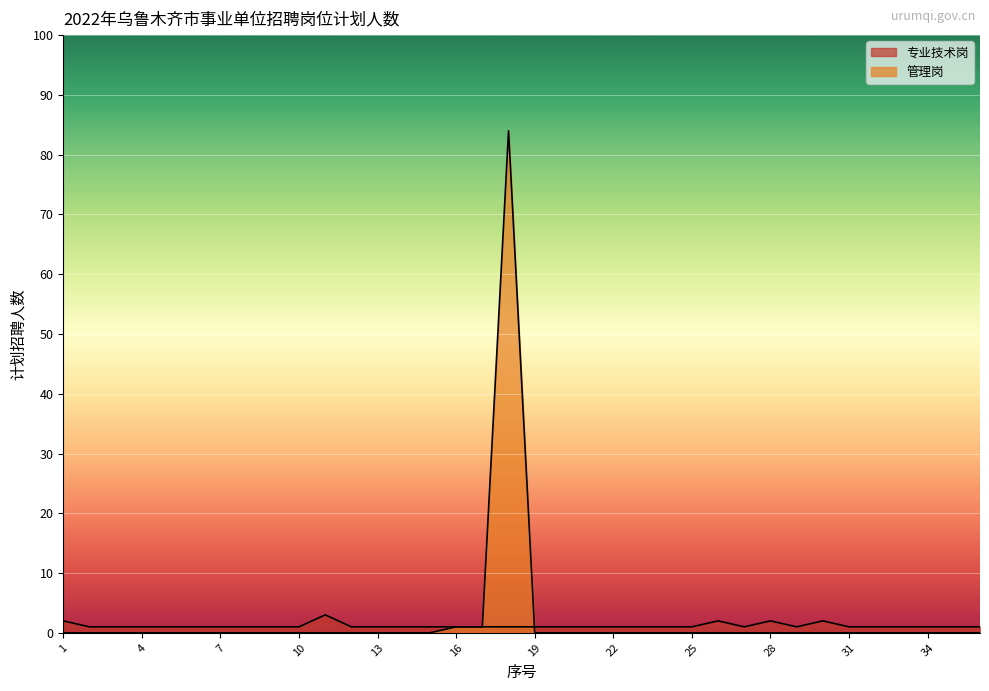

At which category does 专业技术岗 reach its first local peak?

11